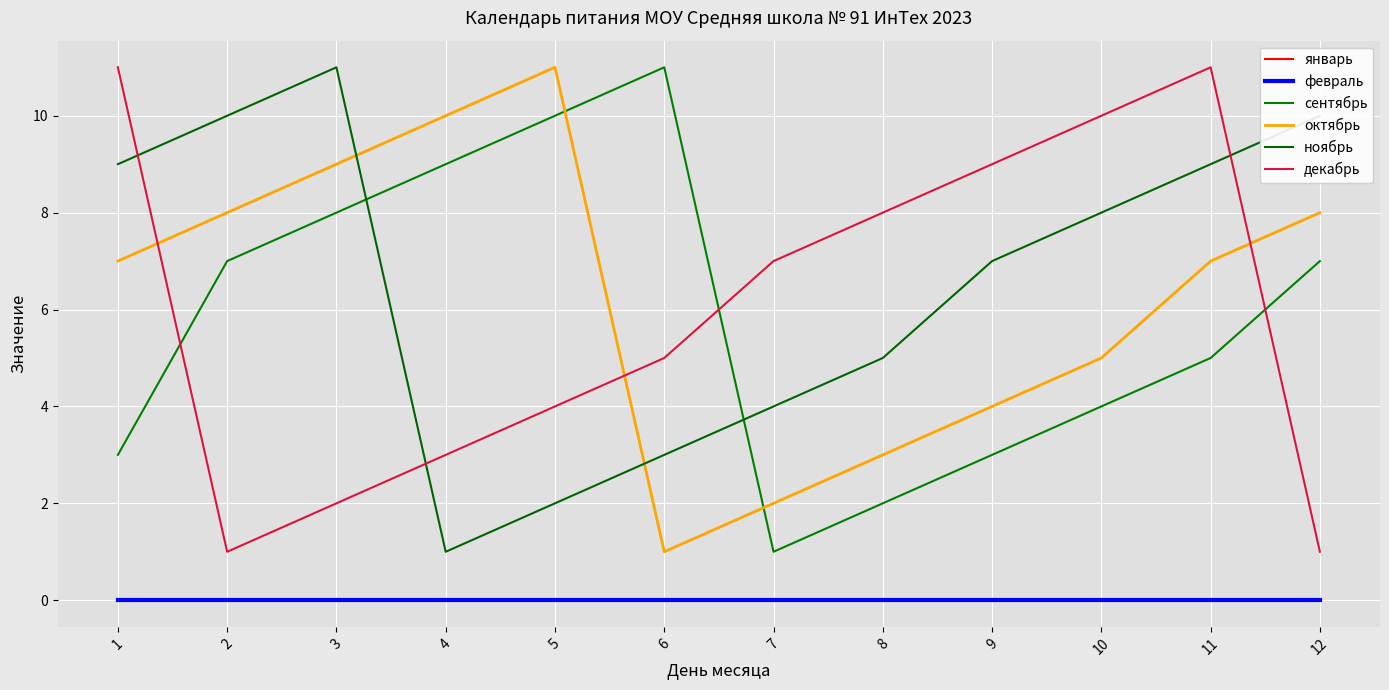

Does the chart display data point markers on the line(s)?

No